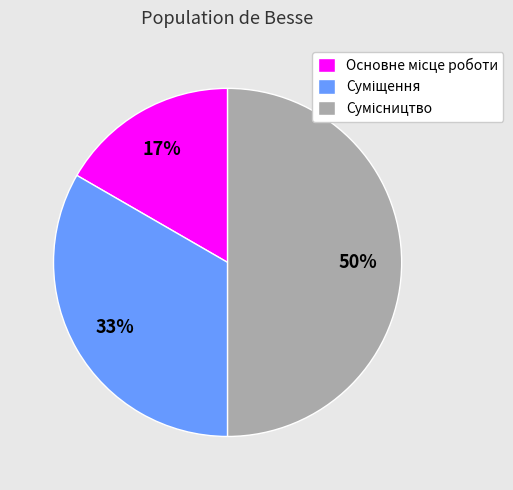

To the nearest percent, what is the difference between the largest and smallest slice percentages?

33%